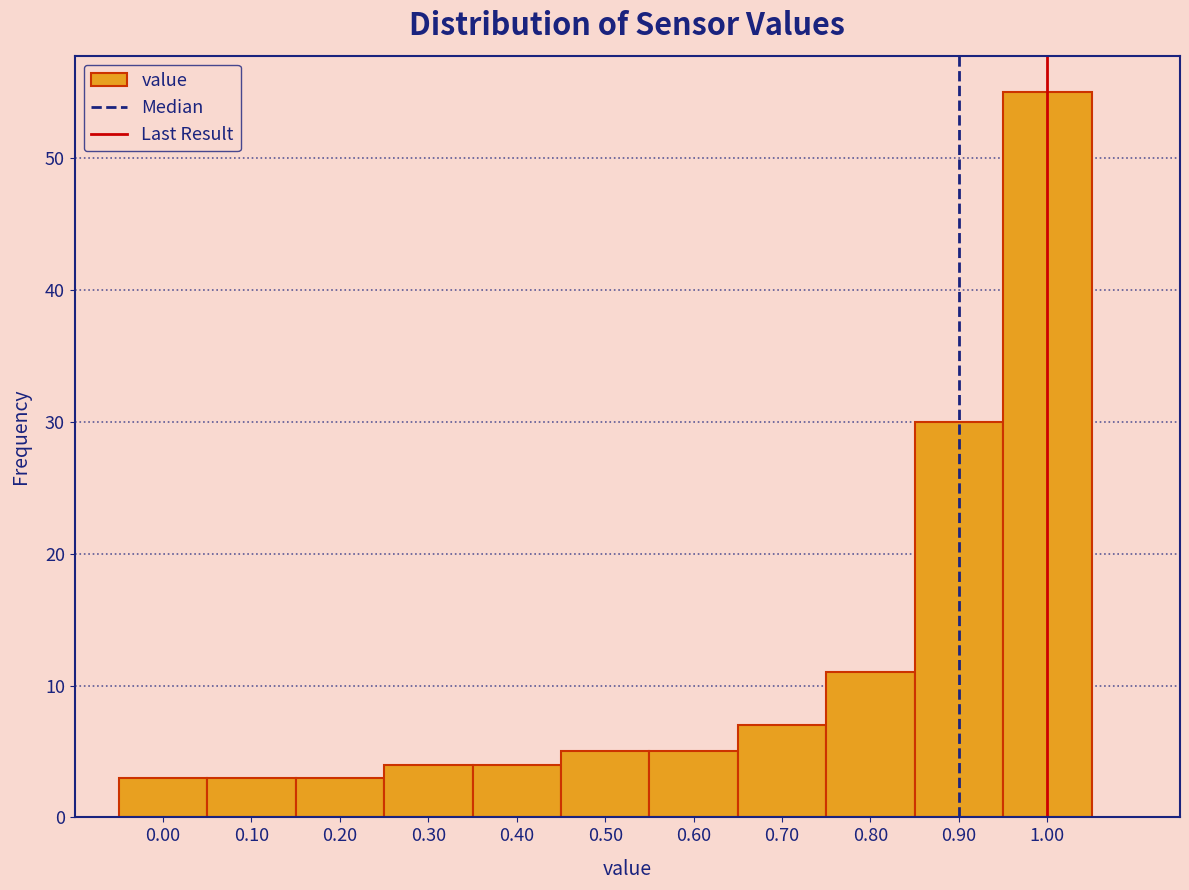

Reading left to right, list every bar in this chart as the range it spans on the x-axis followed by its height. The values are not printed on the chart, so give them approximately, as read against the axis.

-0.05 to 0.05: 3
0.05 to 0.15: 3
0.15 to 0.25: 3
0.25 to 0.35: 4
0.35 to 0.45: 4
0.45 to 0.55: 5
0.55 to 0.65: 5
0.65 to 0.75: 7
0.75 to 0.85: 11
0.85 to 0.95: 30
0.95 to 1.05: 55